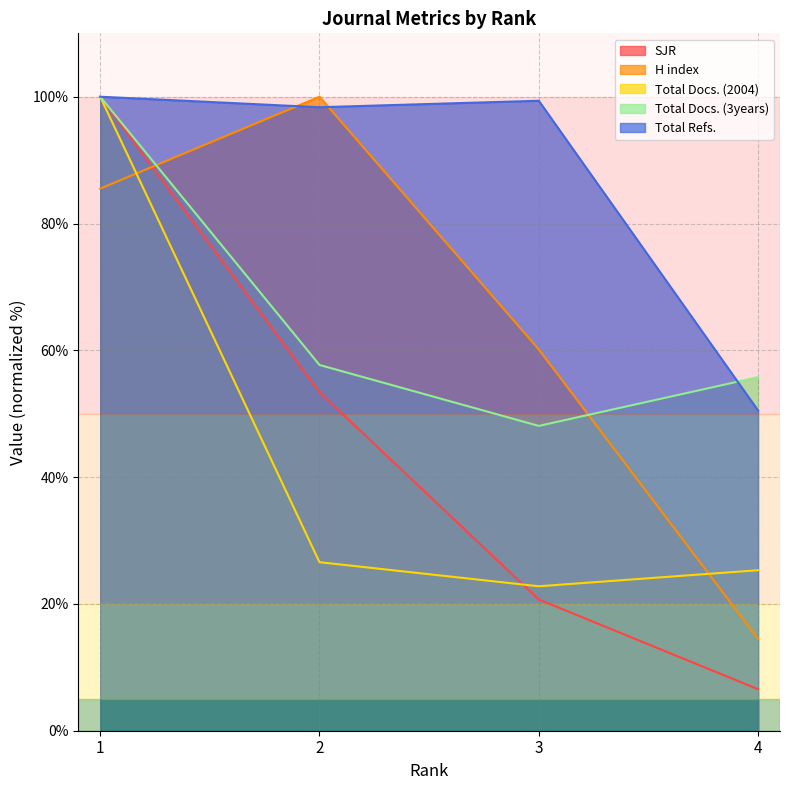

How many lines are shown in the chart?

5